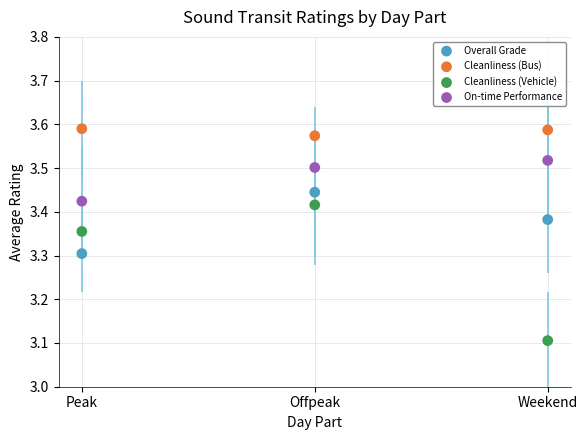

Across all data points, what is the range of Y values (max minus min)?

0.5